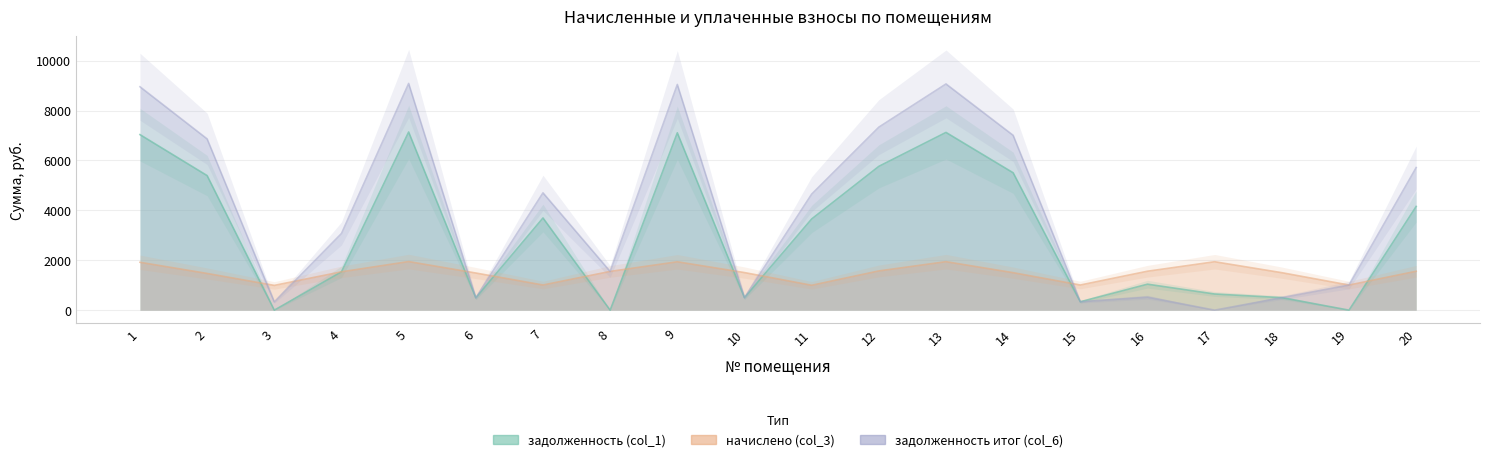

At which category is the sum across all series the highest?

5